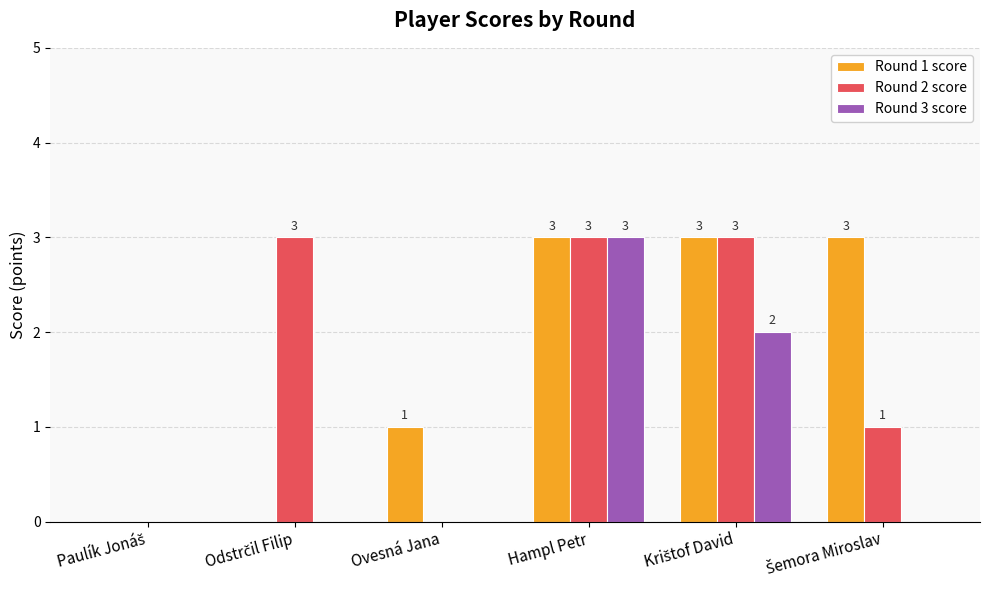

True or false: Round 3 score has a value of 5 at Hampl Petr.

False